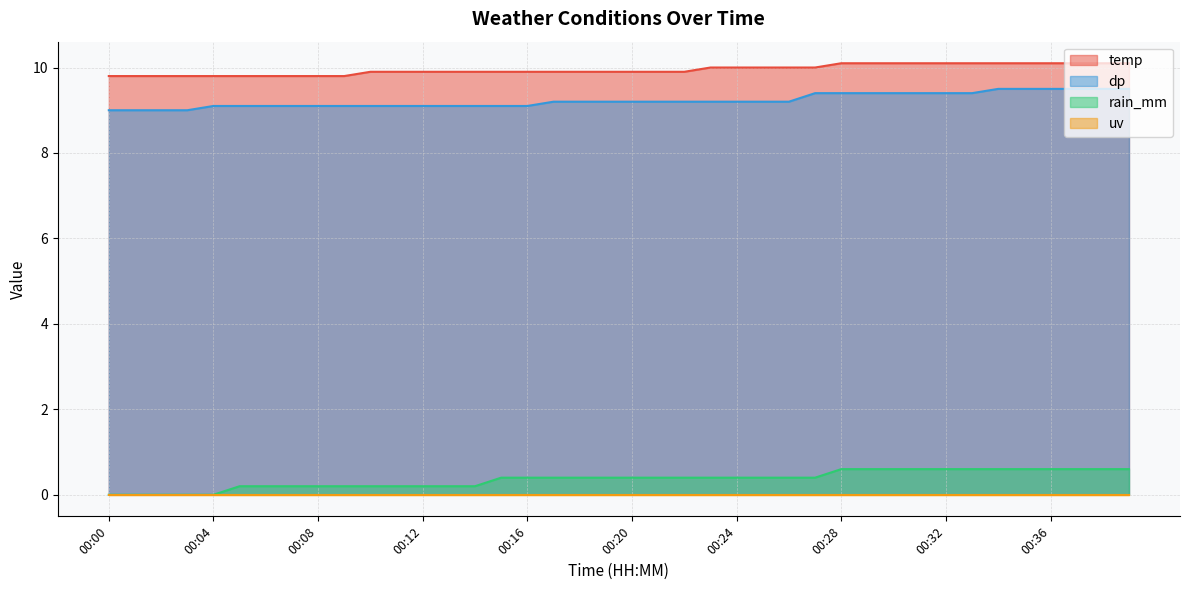

True or false: dp and temp intersect in this chart.

False